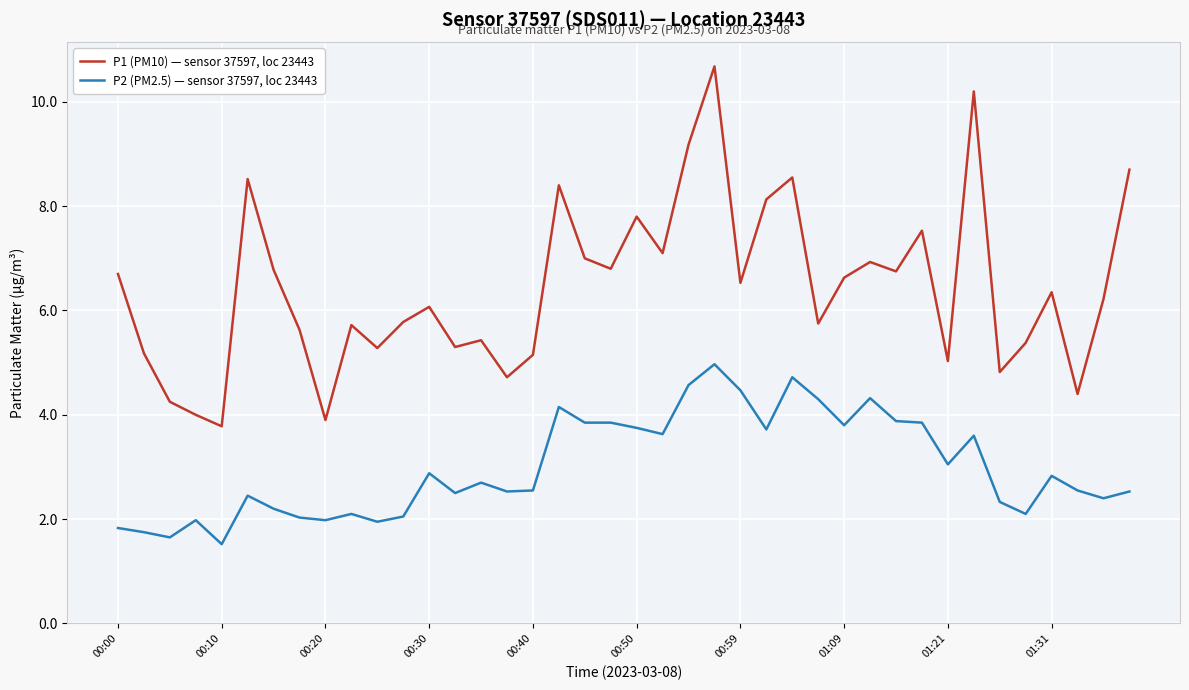

What is the highest value of the P1 (PM10) — sensor 37597, loc 23443 series?

10.7